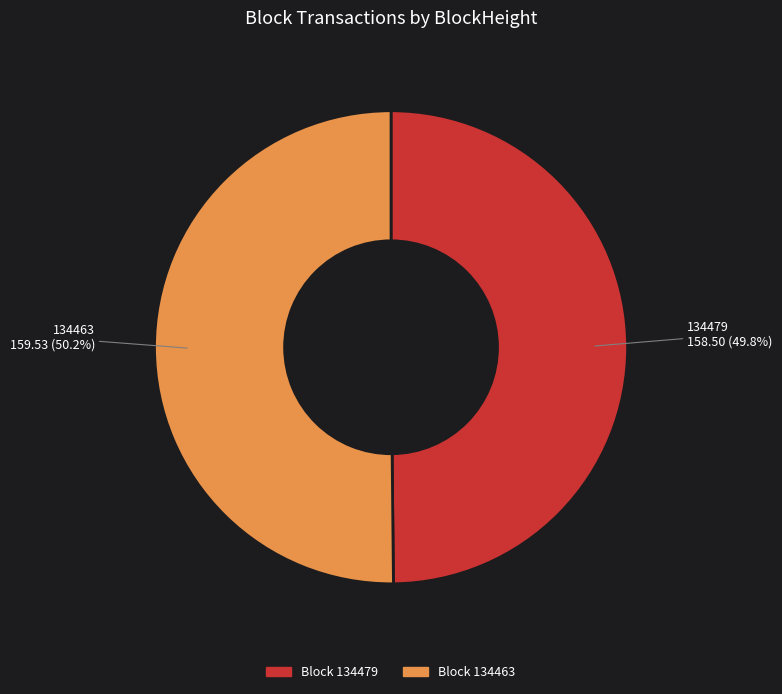

Does any single category account for the majority?

Yes